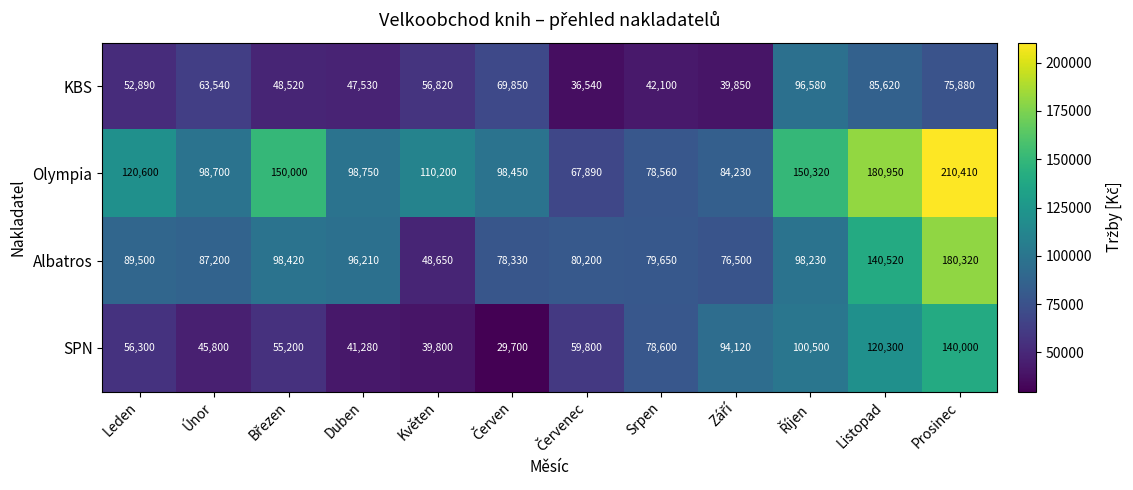

At which category is the sum across all series the highest?

Prosinec